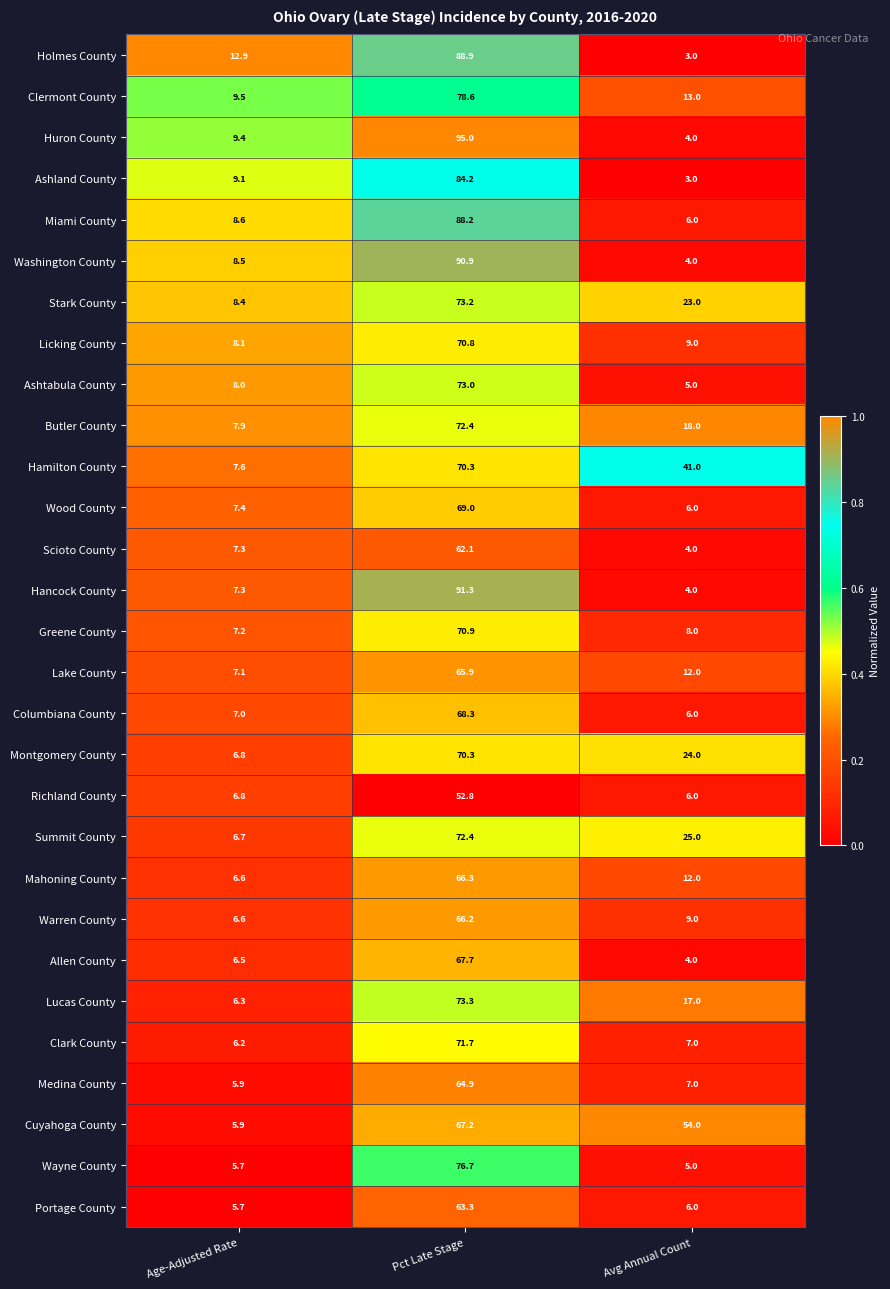

Which label corresponds to the largest value in the chart?

Pct Late Stage